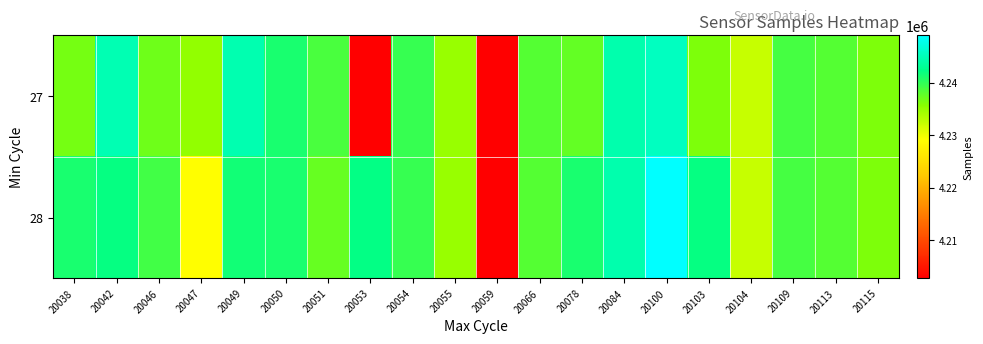

What is the sum of the 28 values at 20109 and 20078?

8479999.0